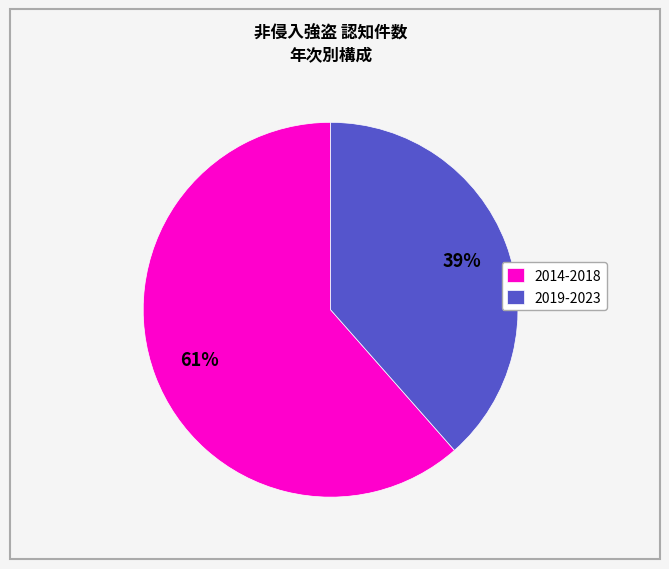

The 2019-2023 slice represents 52% of the pie. True or false?

False